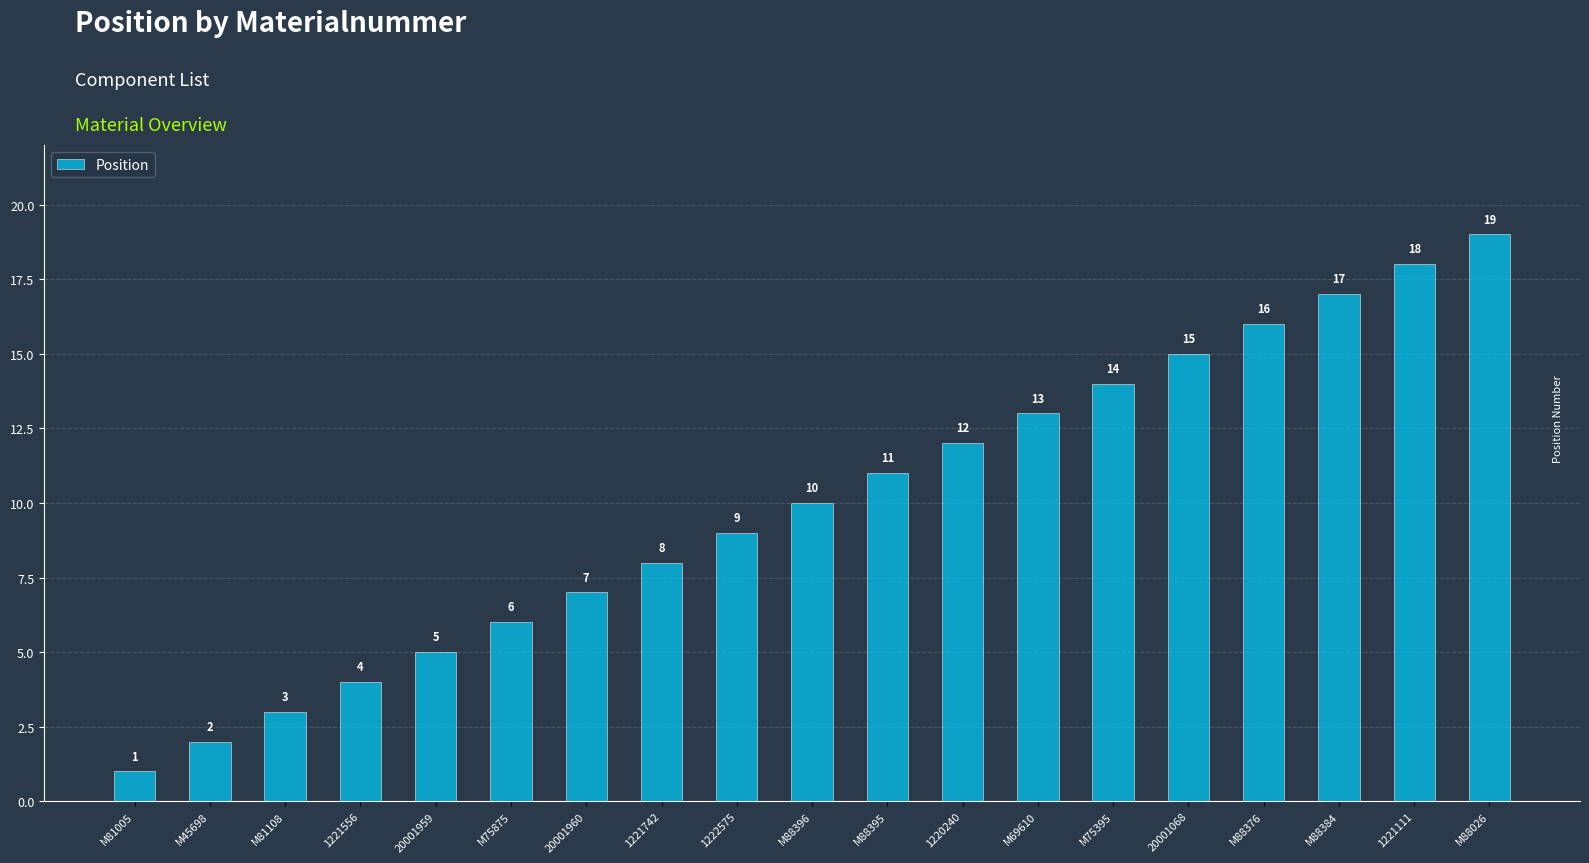

What is the average value?

10